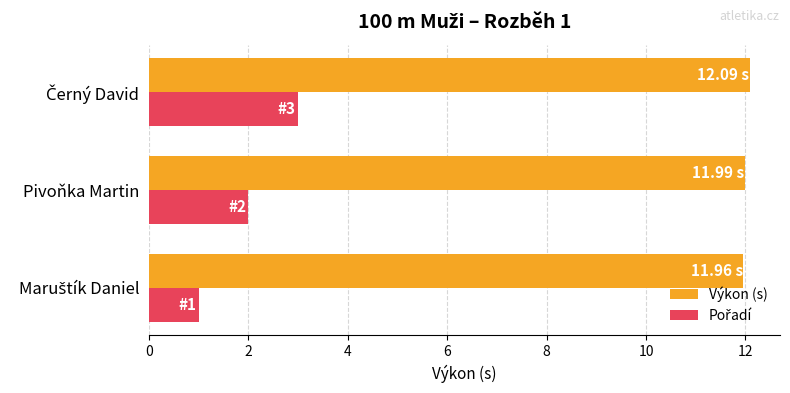

What is the spread (max minus min) of values at Pivoňka Martin?

10.0